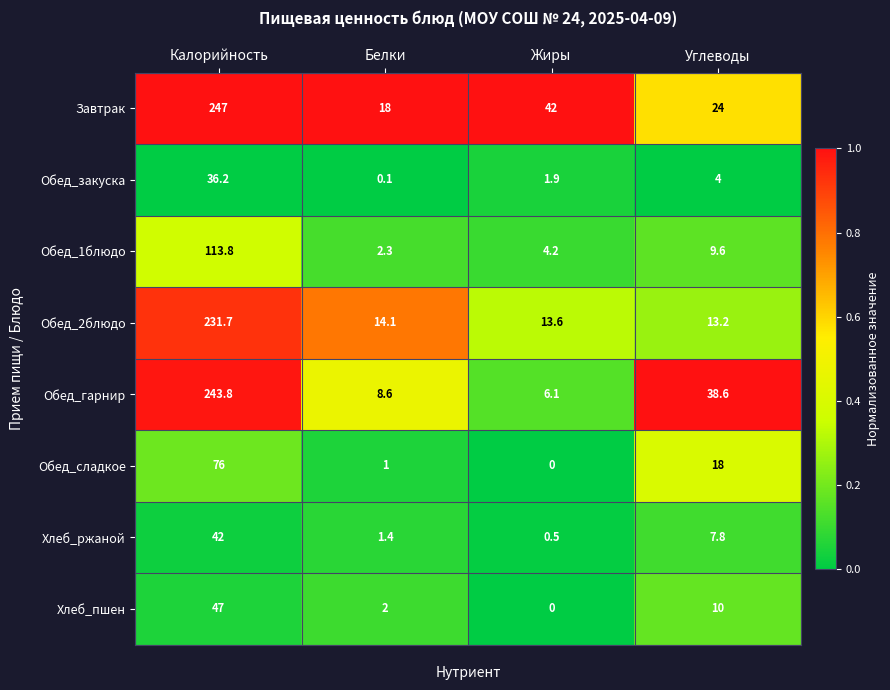

At which category is the sum across all series the highest?

Калорийность